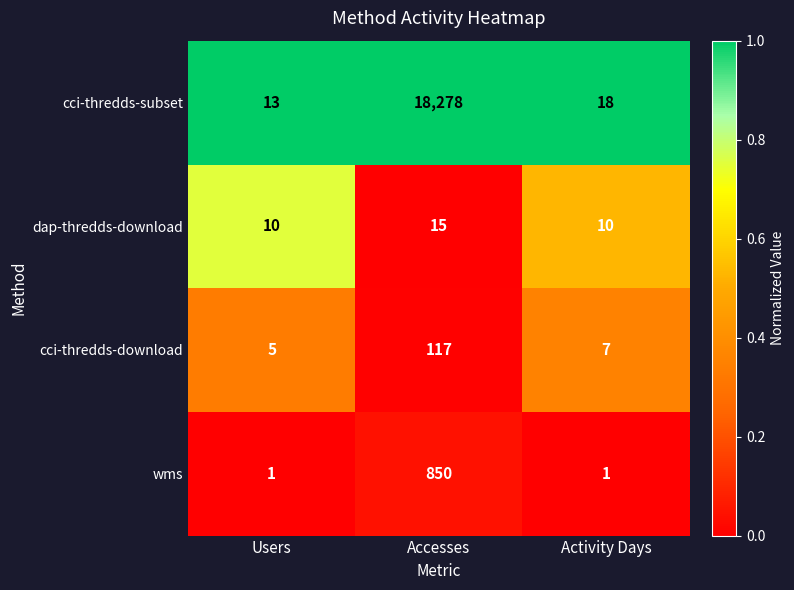

What is the sum of the wms values at Activity Days and Accesses?

851